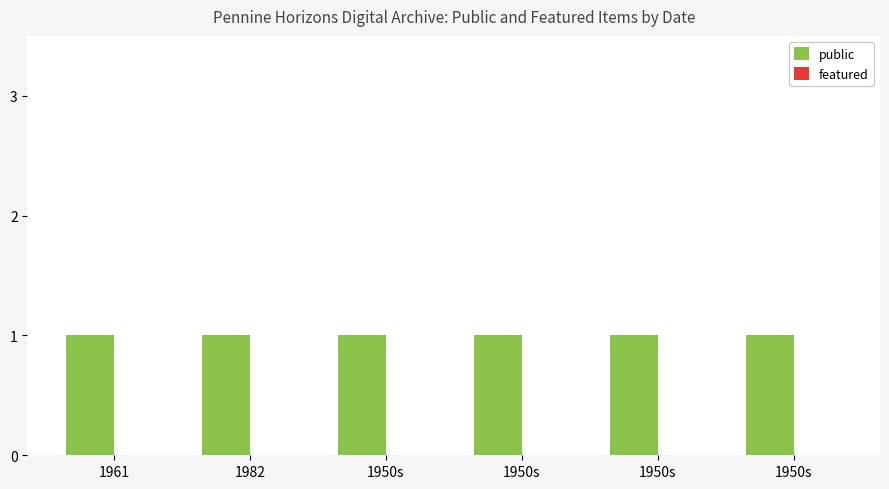

What are all the series names shown in the legend?

public, featured